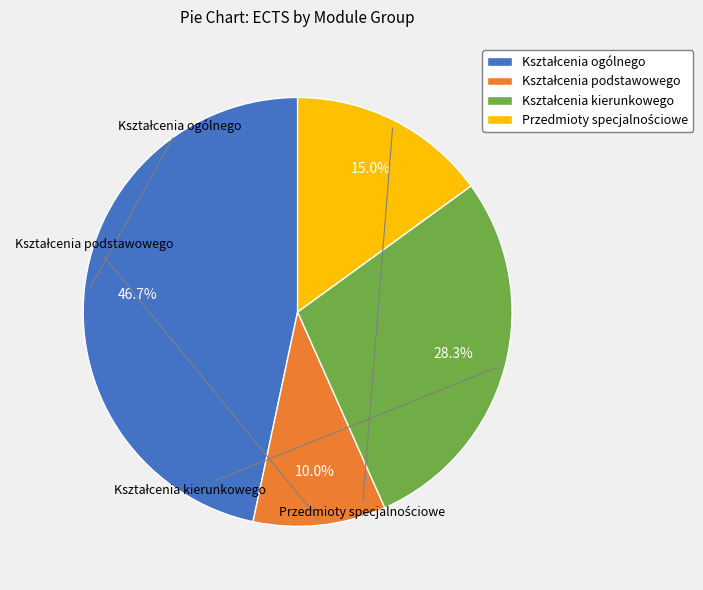

Does any single category account for the majority?

No